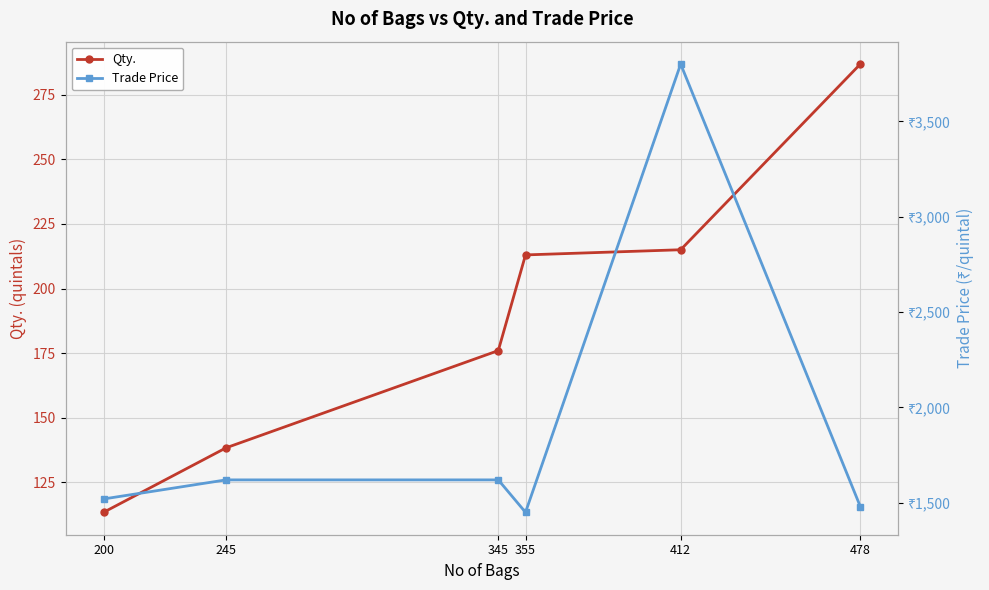

True or false: Trade Price has a value of 2166.9 at 345.

False